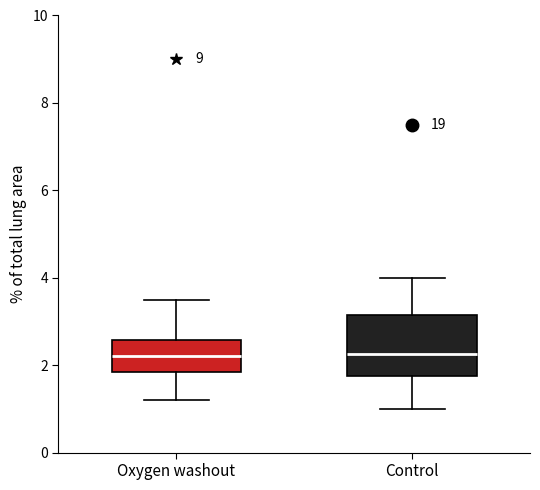

Where does the median line of the box for Oxygen washout sit on the y-axis? The values are not printed on the chart, so give them approximately, as read against the axis.

2.2